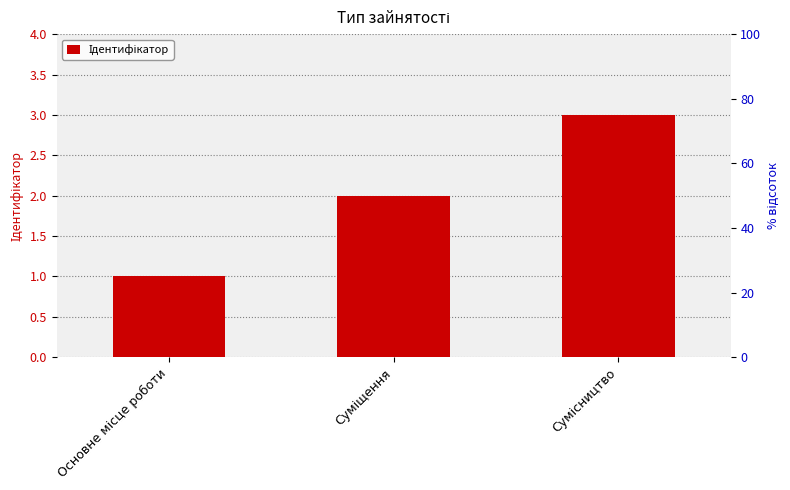

At which category does the chart reach its peak across all series?

Сумісництво